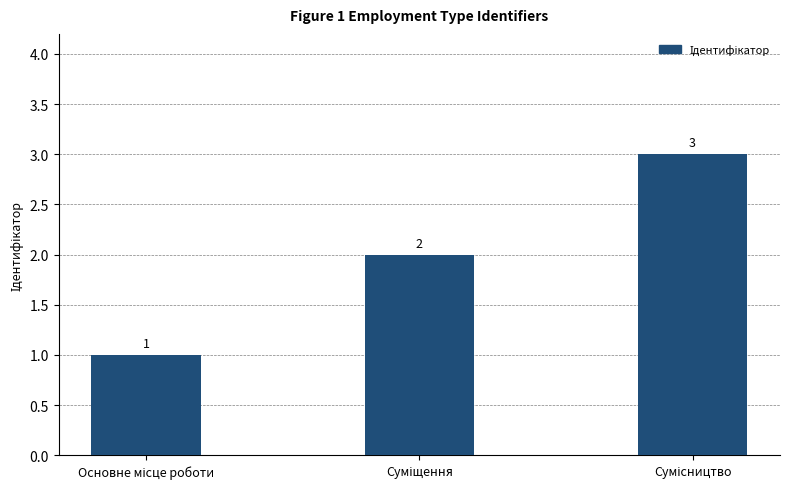

What is the greatest value displayed?

3